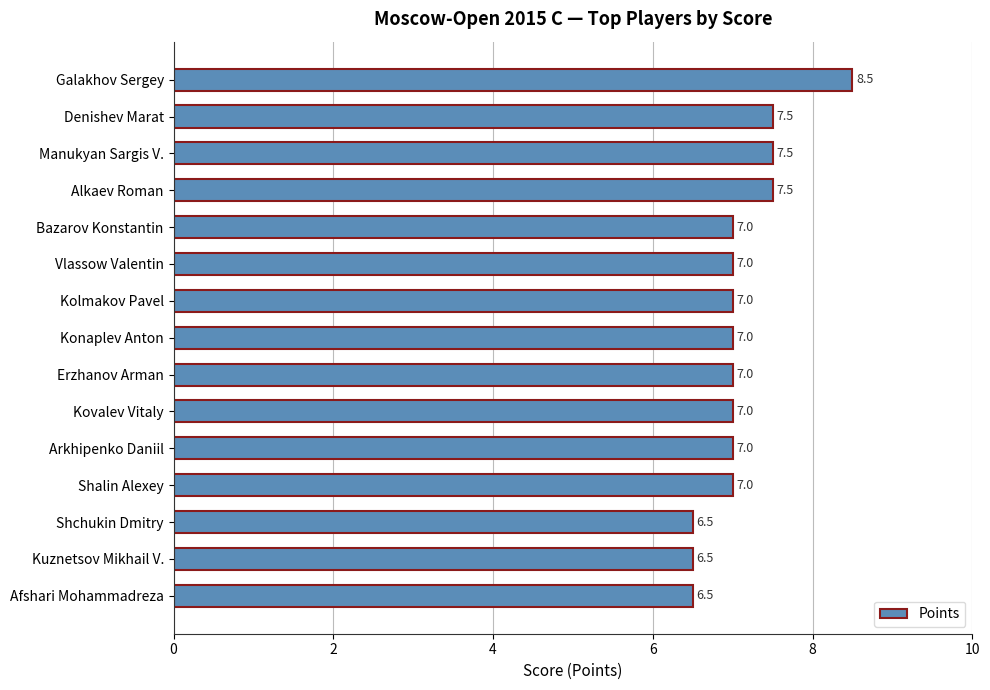

The value at Shalin Alexey is 7.0. True or false?

True